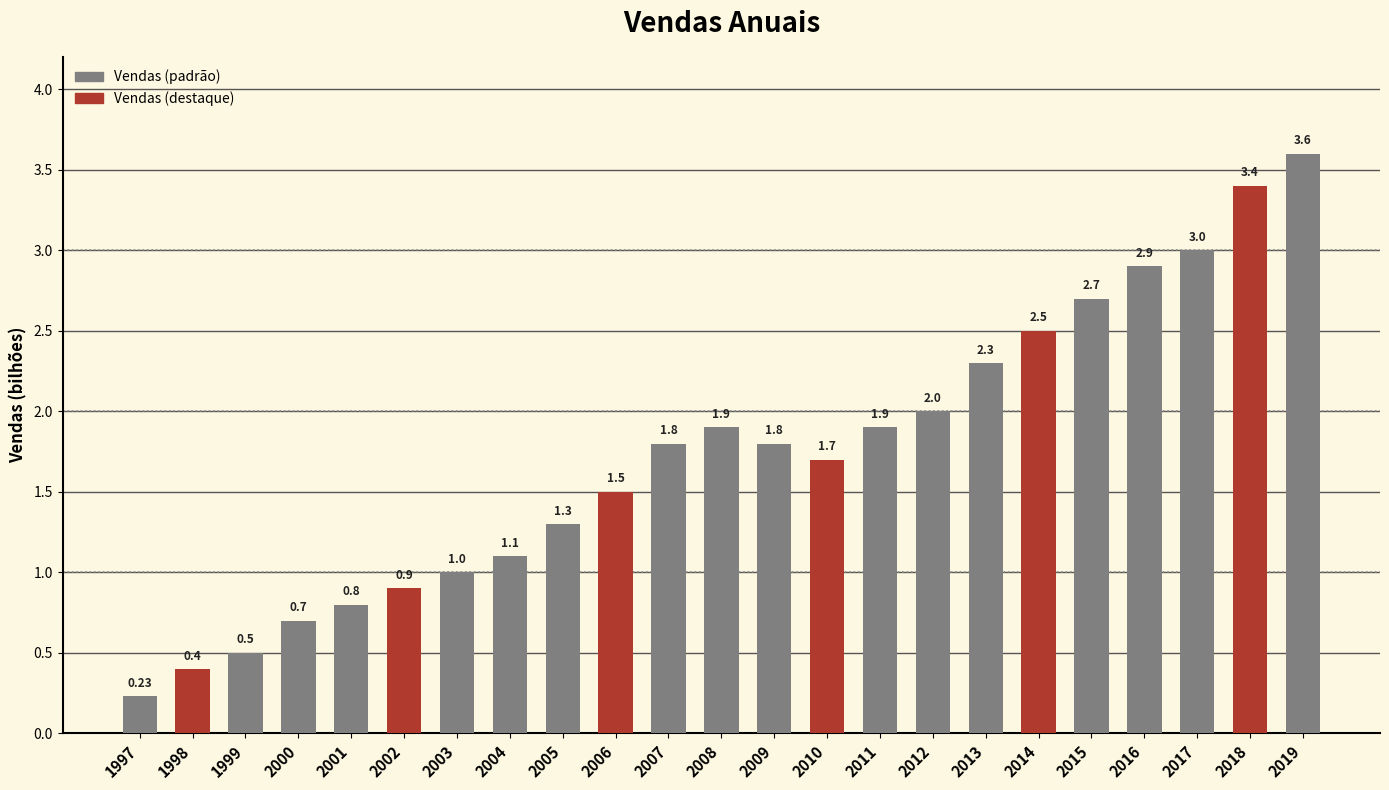

What is the sum of the values at 2011 and 2015?

4.6